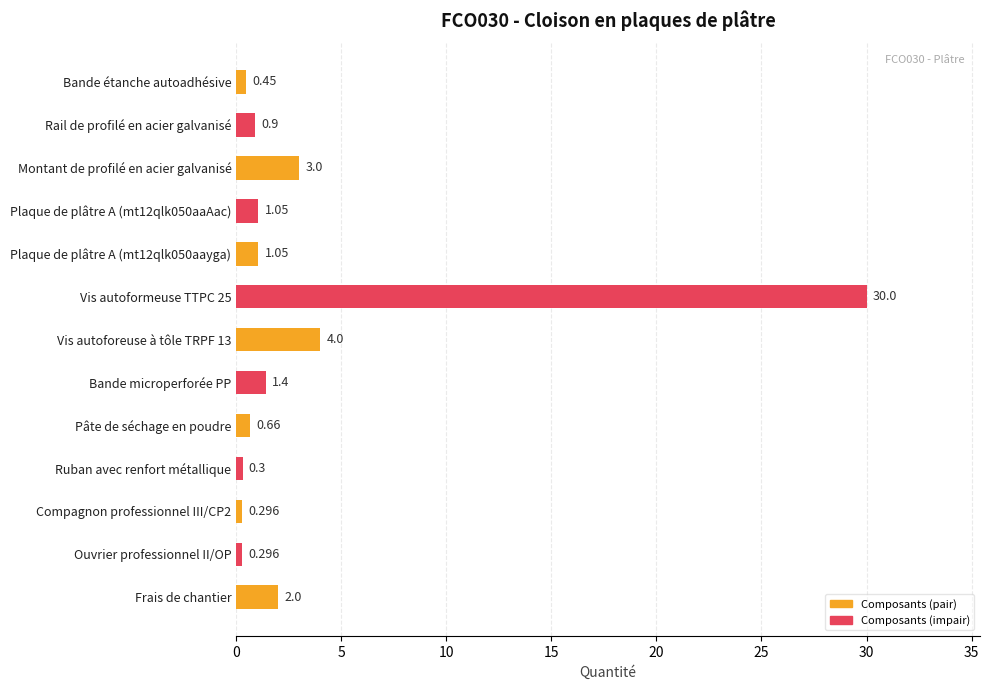

What is the label of the 2nd bar from the bottom?

Ouvrier professionnel II/OP